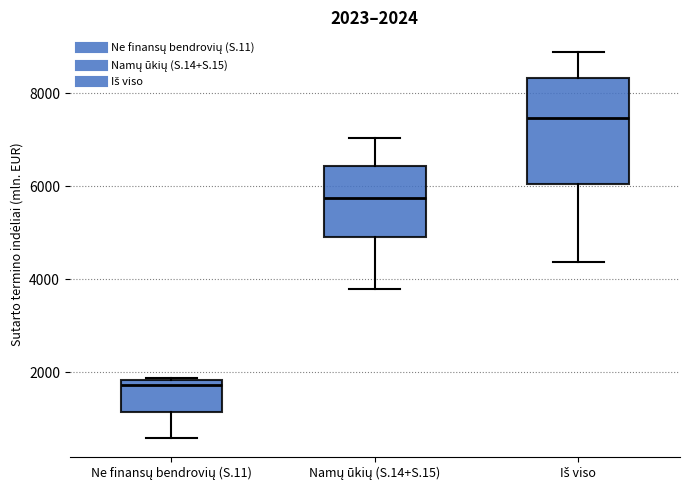

Which box's median line is the lowest?

Ne finansų bendrovių (S.11)